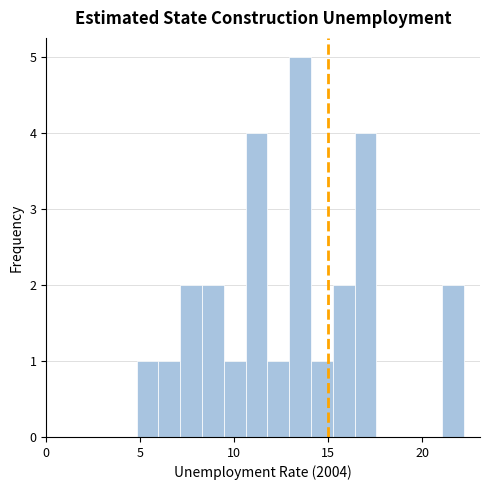

Read against the x-axis, roughly where is the centre of the tallest bar?

13.5